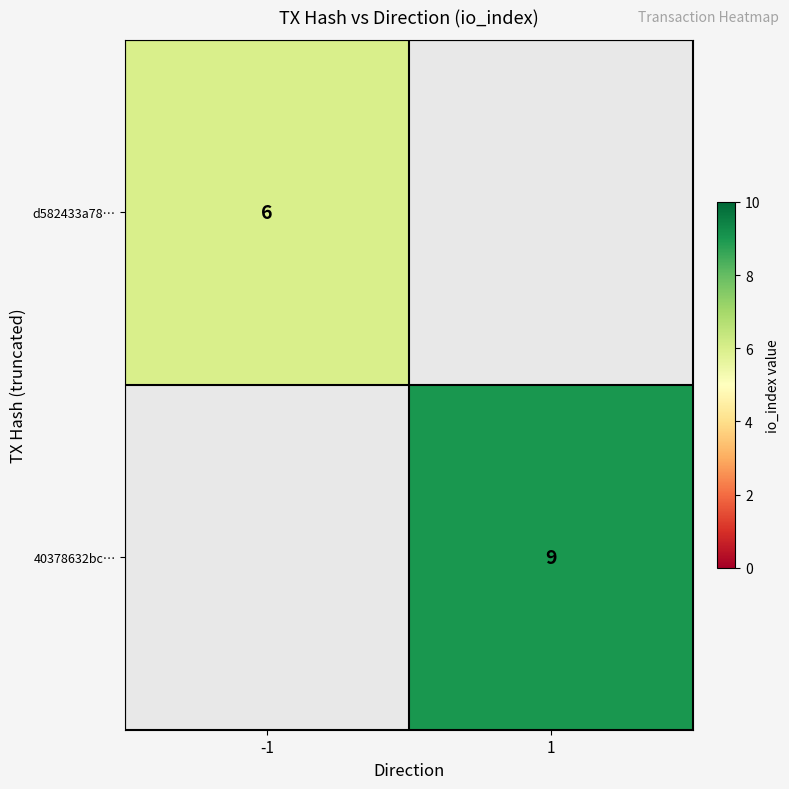

What is the minimum value shown in the chart?

6.0